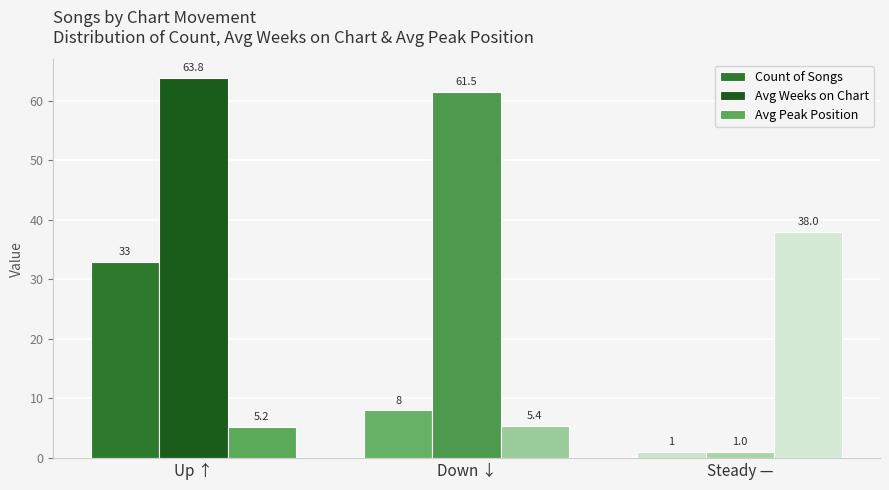

Reading left to right, what are all the values shown in this chart?

Count of Songs: 33.0	8.0	1.0
Avg Weeks on Chart: 63.8	61.5	1.0
Avg Peak Position: 5.2	5.4	38.0